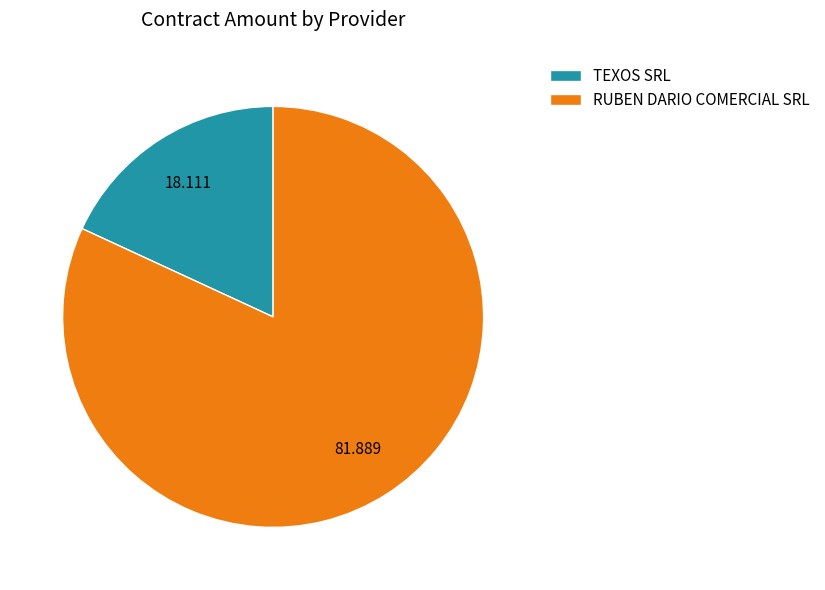

Which has a higher value, RUBEN DARIO COMERCIAL SRL or TEXOS SRL?

RUBEN DARIO COMERCIAL SRL